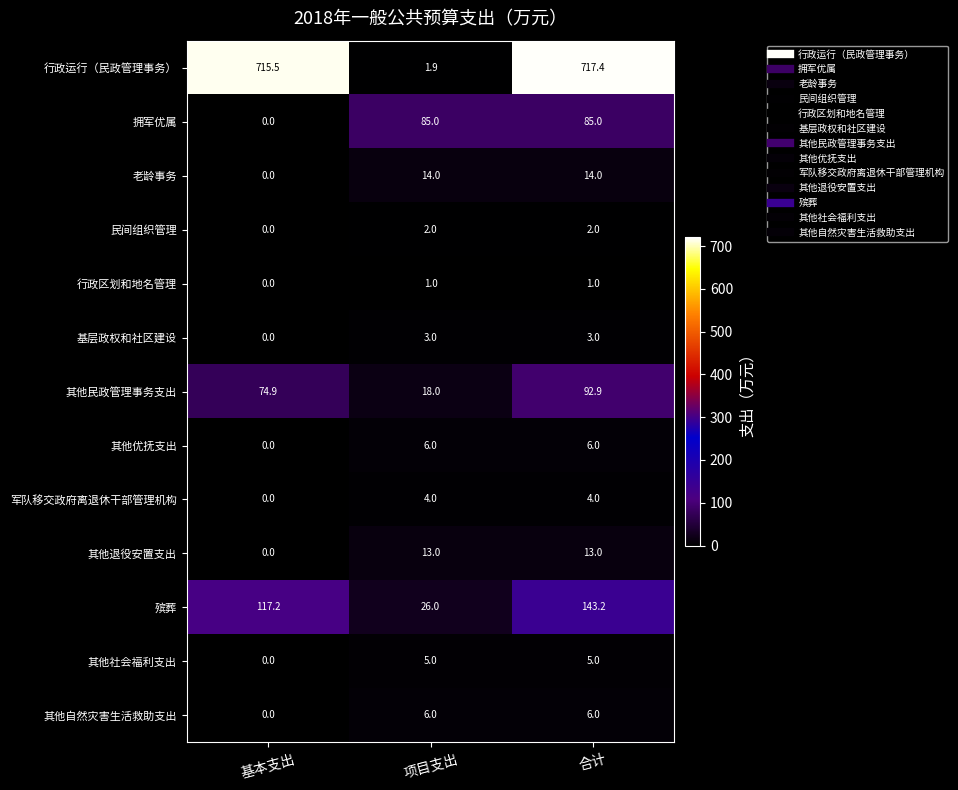

Which label corresponds to the largest value in the chart?

合计